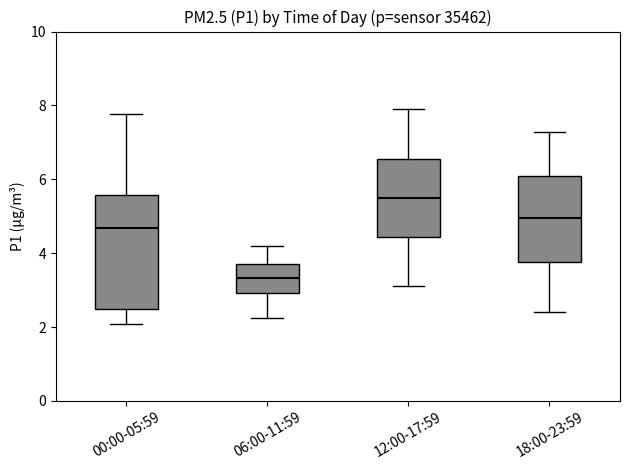

Which box's median line is the lowest?

06:00-11:59